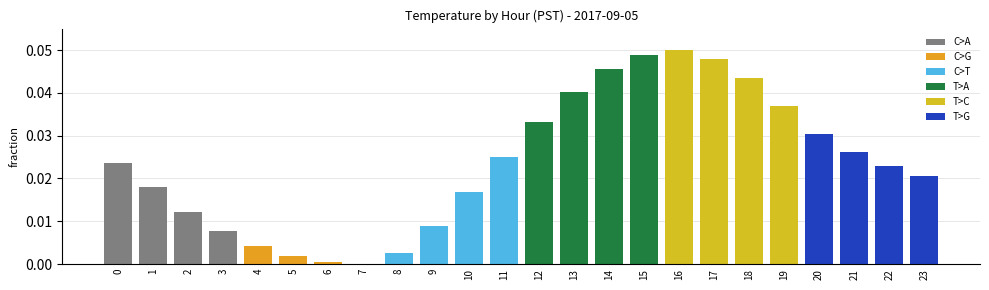

Does the chart contain stacked bars?

No